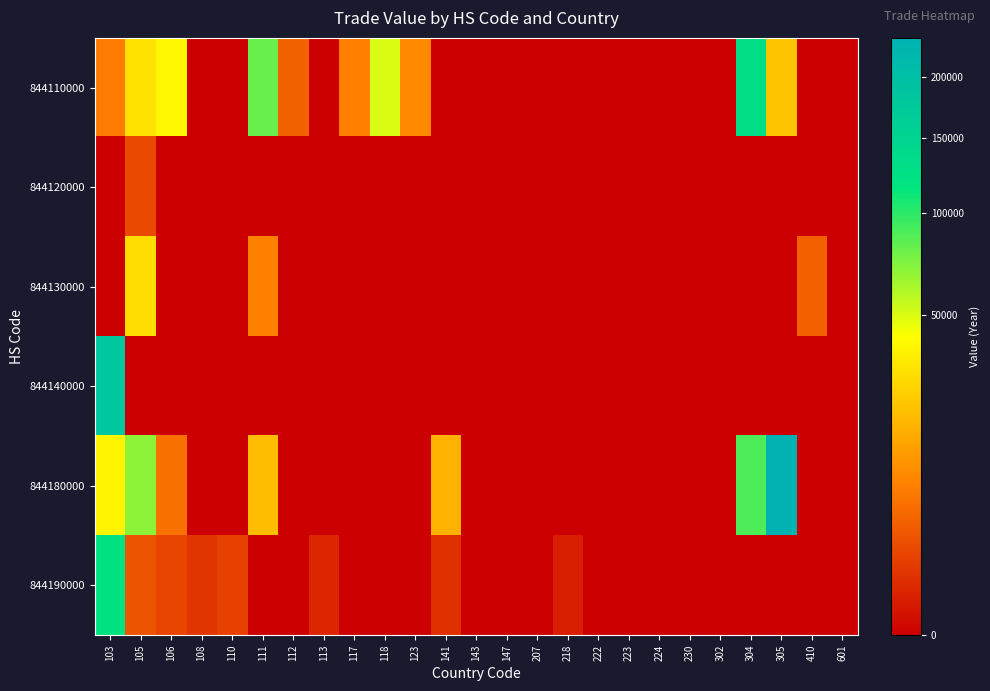

Which category has the lowest value across all series?

108